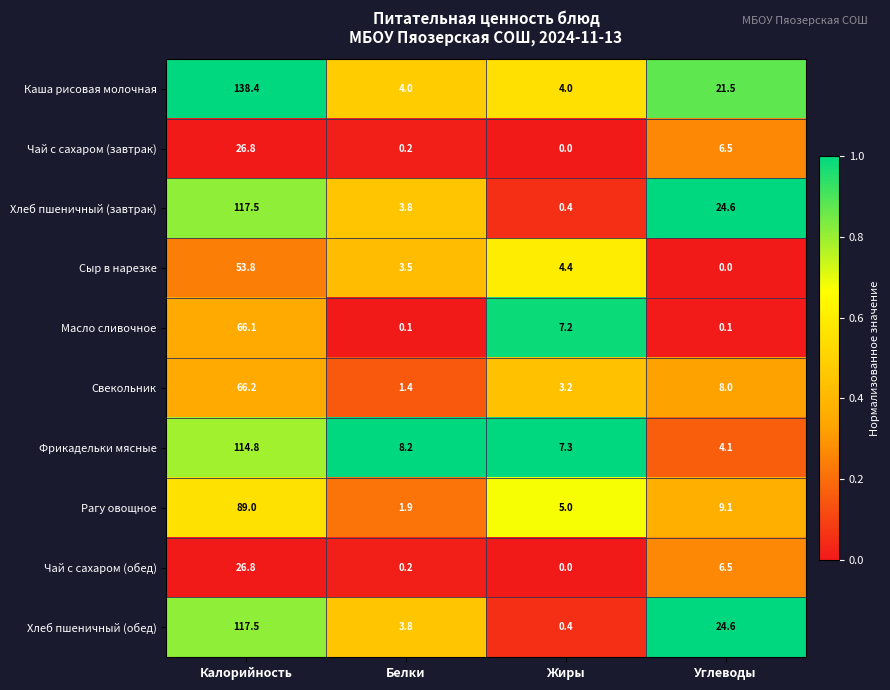

What is the difference between the maximum and second lowest values in the Фрикадельки мясные series?

107.5